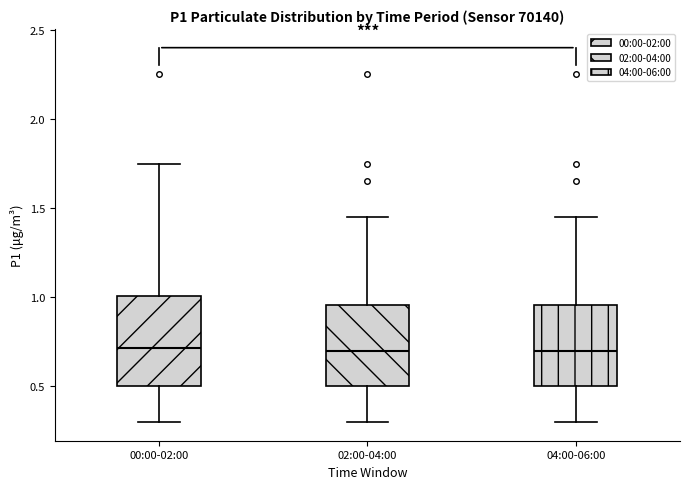

Reading left to right, read every box against the y-axis: the position of its median line, the range the box covers, and the ends of its whiskers. The values are not printed on the chart, so give them approximately, as read against the axis.

00:00-02:00: median 0.70, box 0.50 to 1.00, whiskers 0.30 to 1.75
02:00-04:00: median 0.70, box 0.50 to 0.95, whiskers 0.30 to 1.45
04:00-06:00: median 0.70, box 0.50 to 0.95, whiskers 0.30 to 1.45